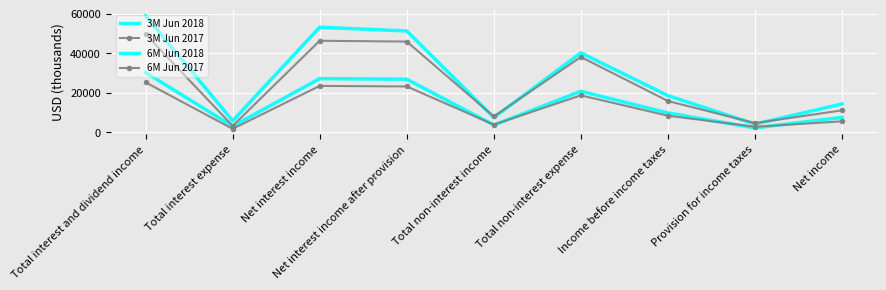

Reading left to right, what are all the values shown in this chart?

3M Jun 2018: Total interest and dividend income=30320	Total interest expense=3102	Net interest income=27218	Net interest income after provision=26918	Total non-interest income=3733	Total non-interest expense=20808	Income before income taxes=9843	Provision for income taxes=2269	Net income=7574
3M Jun 2017: Total interest and dividend income=25338	Total interest expense=1803	Net interest income=23535	Net interest income after provision=23255	Total non-interest income=3939	Total non-interest expense=18754	Income before income taxes=8440	Provision for income taxes=2845	Net income=5595
6M Jun 2018: Total interest and dividend income=59091	Total interest expense=5858	Net interest income=53233	Net interest income after provision=51333	Total non-interest income=7524	Total non-interest expense=40255	Income before income taxes=18602	Provision for income taxes=4203	Net income=14399
6M Jun 2017: Total interest and dividend income=49702	Total interest expense=3320	Net interest income=46382	Net interest income after provision=45977	Total non-interest income=8073	Total non-interest expense=38174	Income before income taxes=15876	Provision for income taxes=4709	Net income=11167